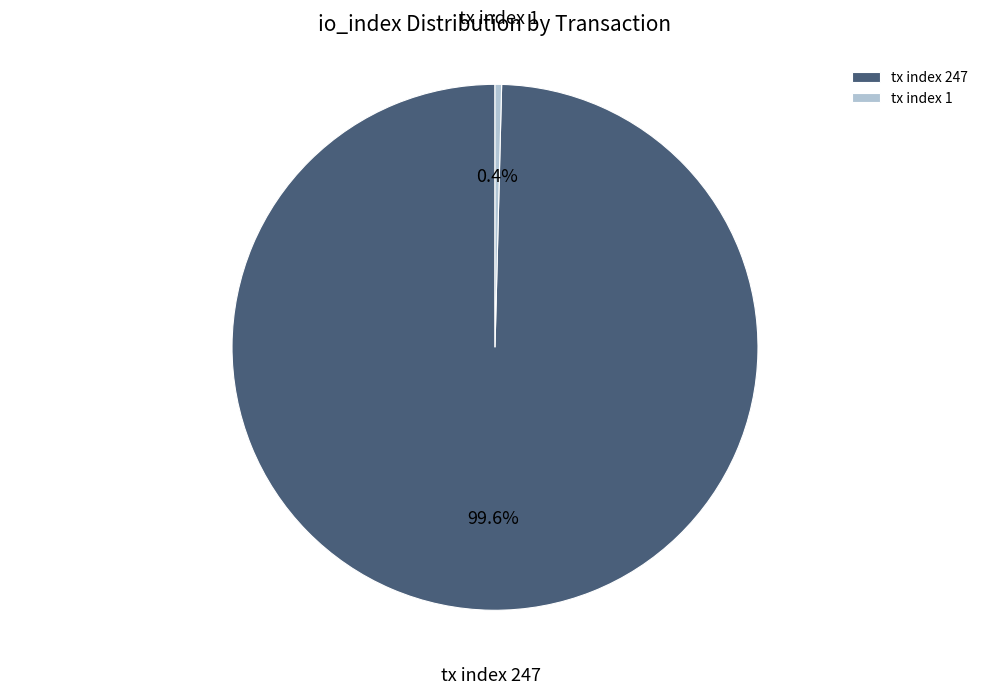

Count the number of slices in the pie.

2